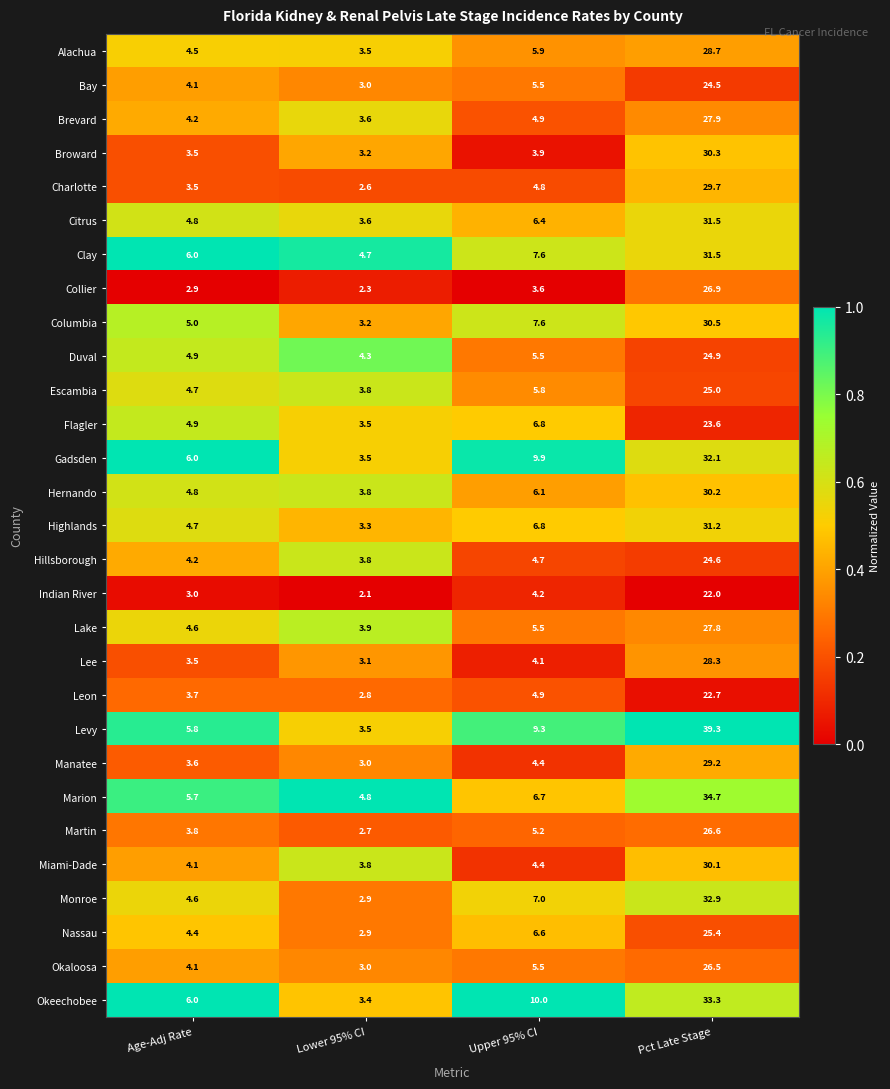

What is the lowest value of the Brevard series?

3.6